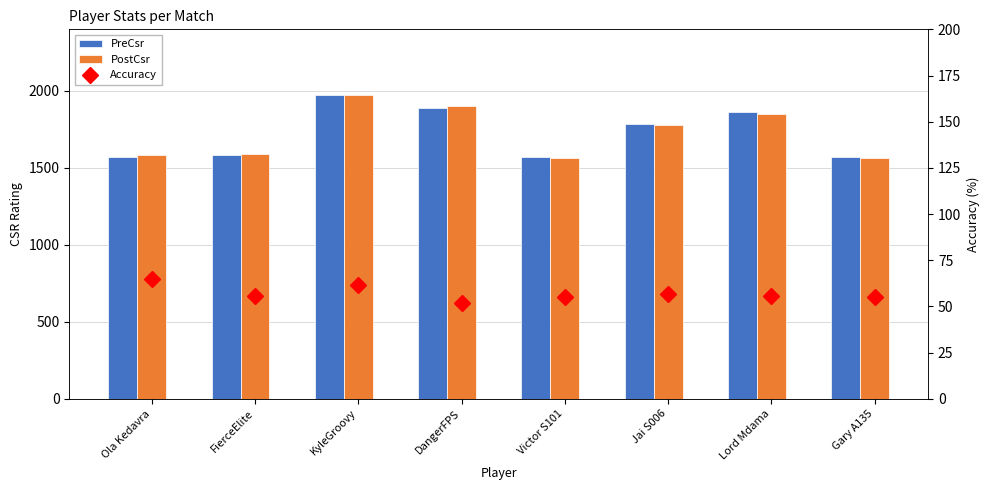

List the series in order of their peak value, highest first.

PostCsr, PreCsr, Accuracy